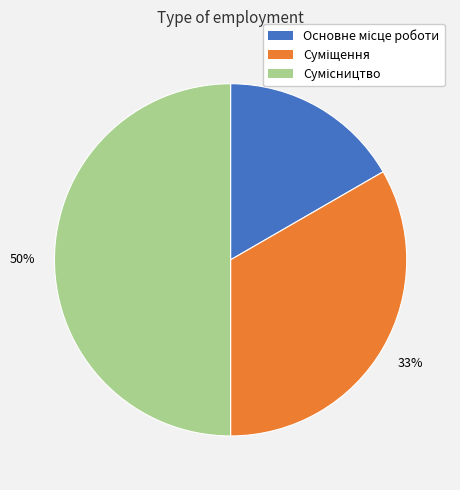

To the nearest percent, what is the difference between the largest and smallest slice percentages?

33%